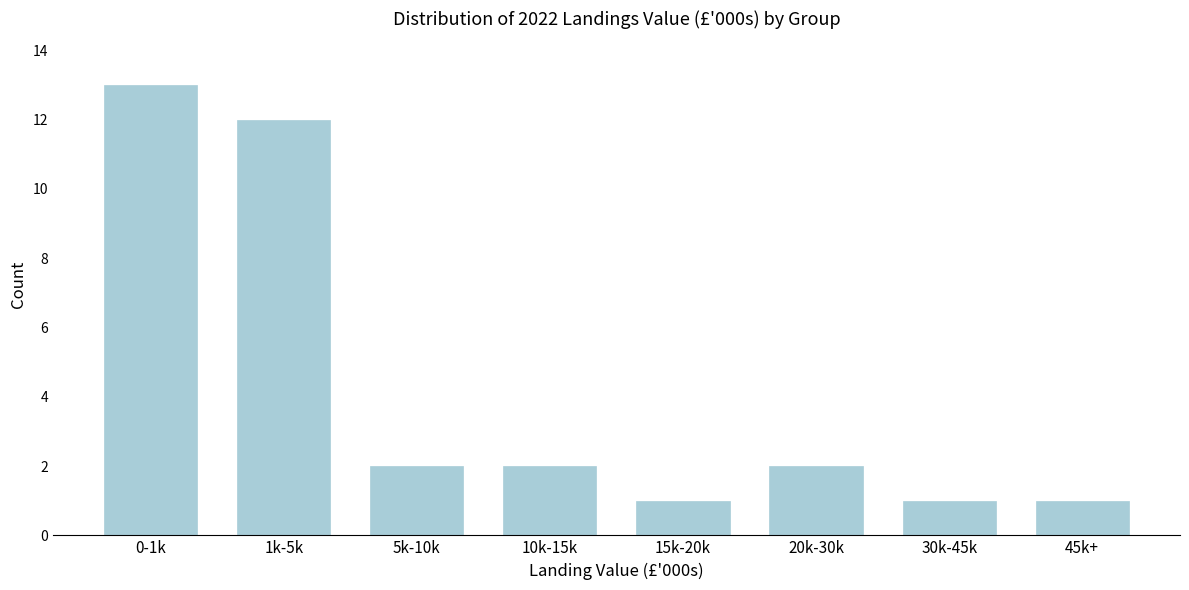

Reading left to right, extract all data points from this chart.

0-1k=13	1k-5k=12	5k-10k=2	10k-15k=2	15k-20k=1	20k-30k=2	30k-45k=1	45k+=1